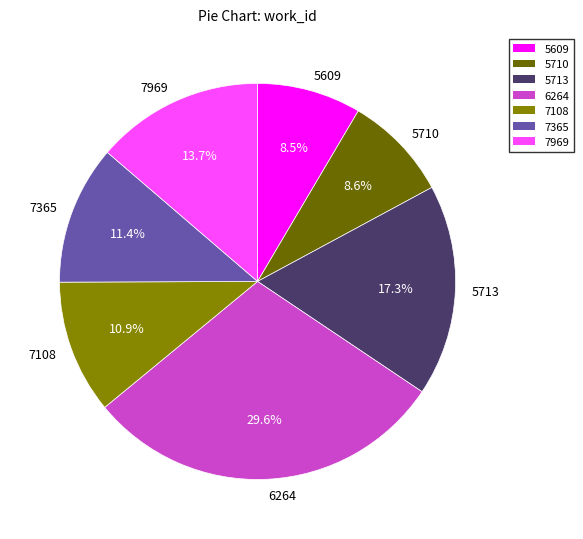

What percentage is the 7969 slice, to the nearest percent?

14%